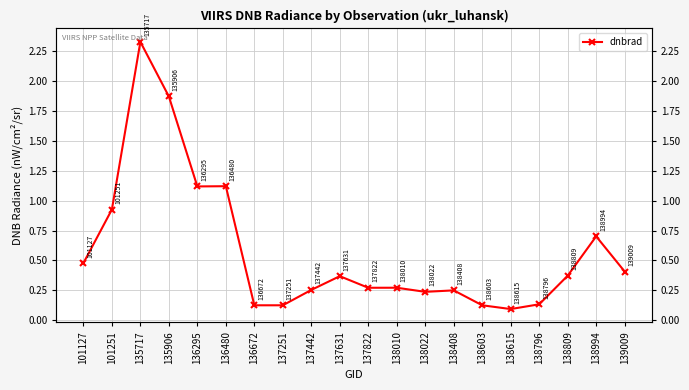

What is the greatest value displayed?

2.3